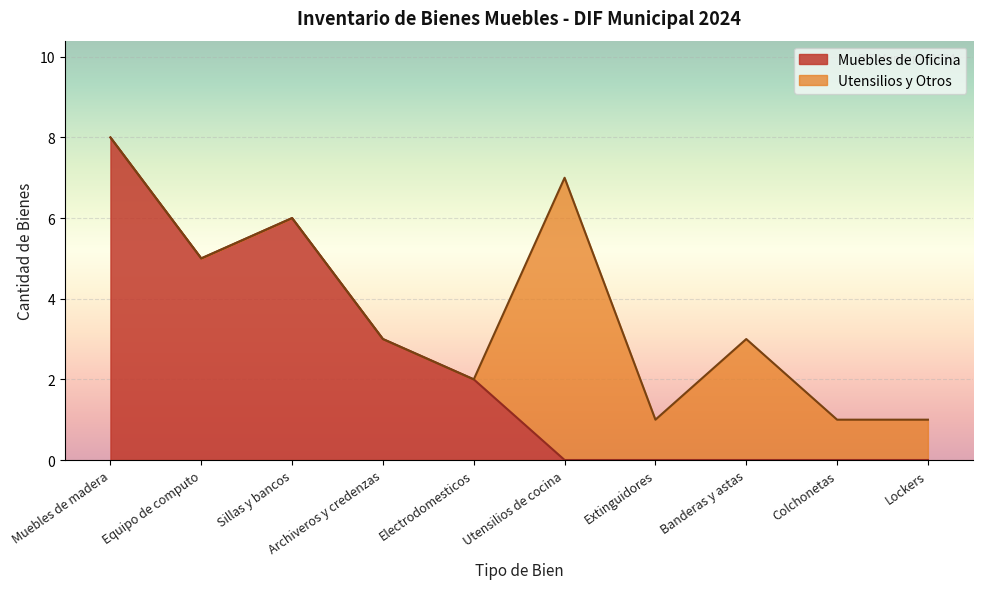

True or false: Escritorio and Silla intersect in this chart.

False